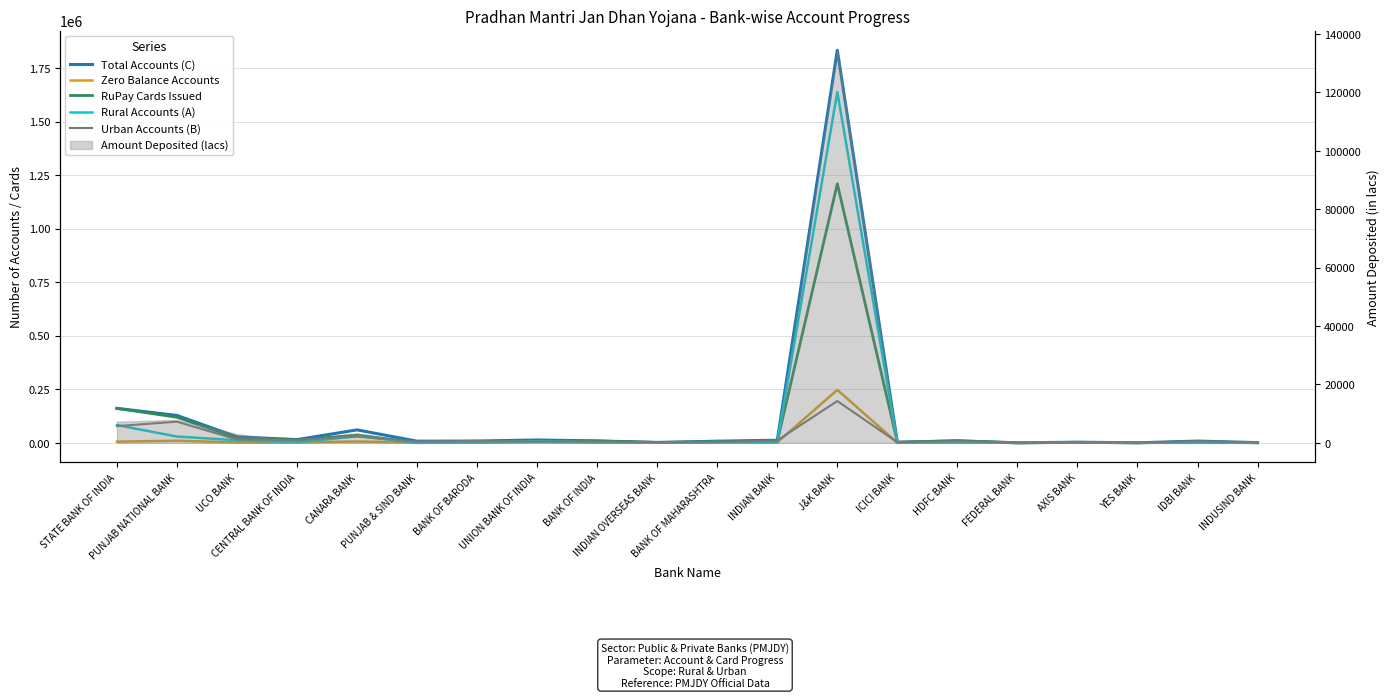

At which label does Urban Accounts (B) reach its minimum?

FEDERAL BANK